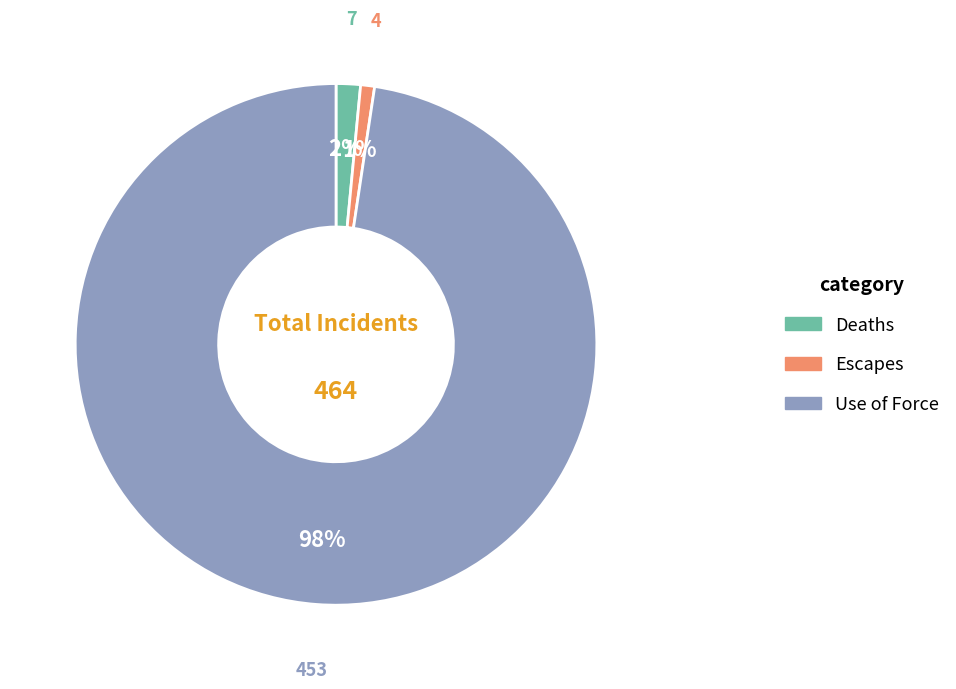

How many slices are in this pie chart?

3